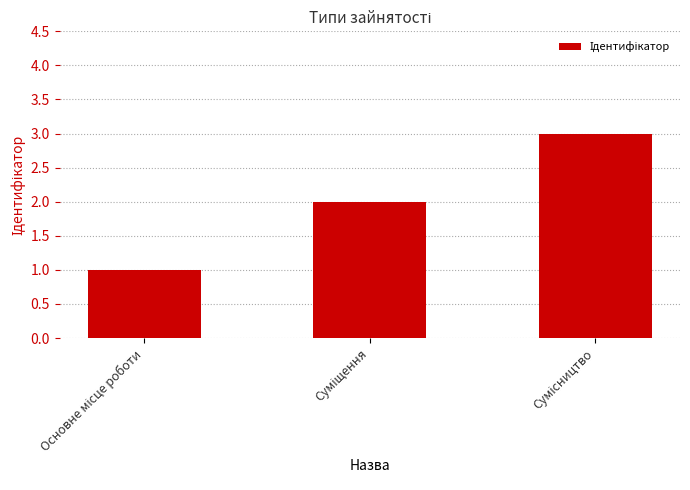

Reading left to right, extract all data points from this chart.

1	2	3